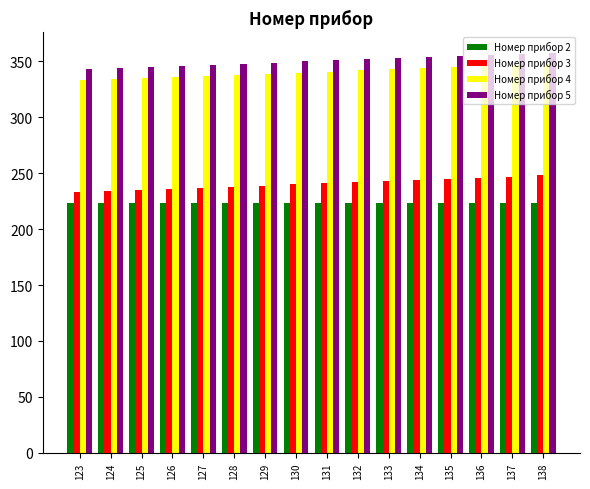

What is the maximum value for Номер прибор 2?

223